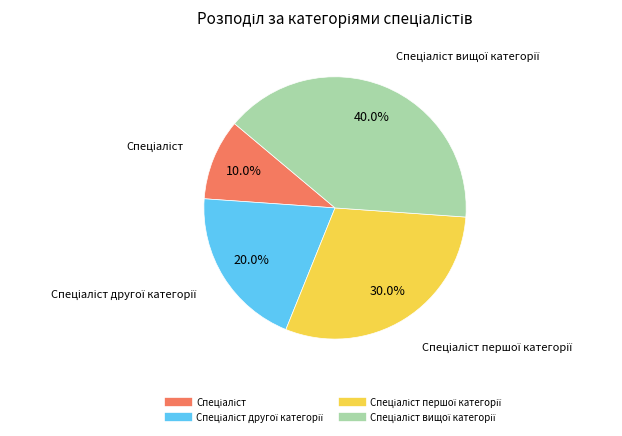

Is there any slice that represents more than half of the pie?

No